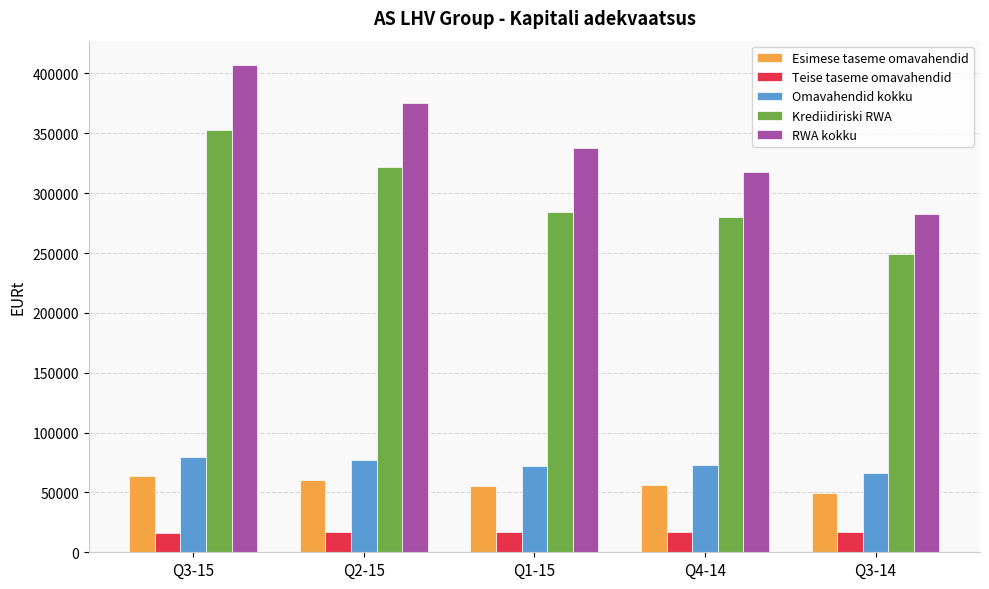

How many series are shown in this chart?

5